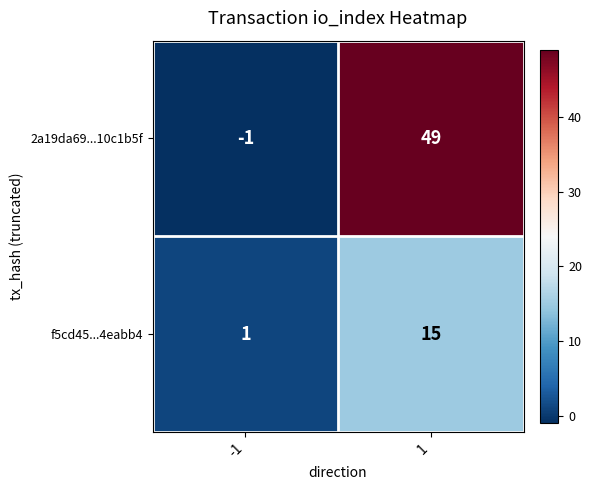

At which category is the sum across all series the highest?

1